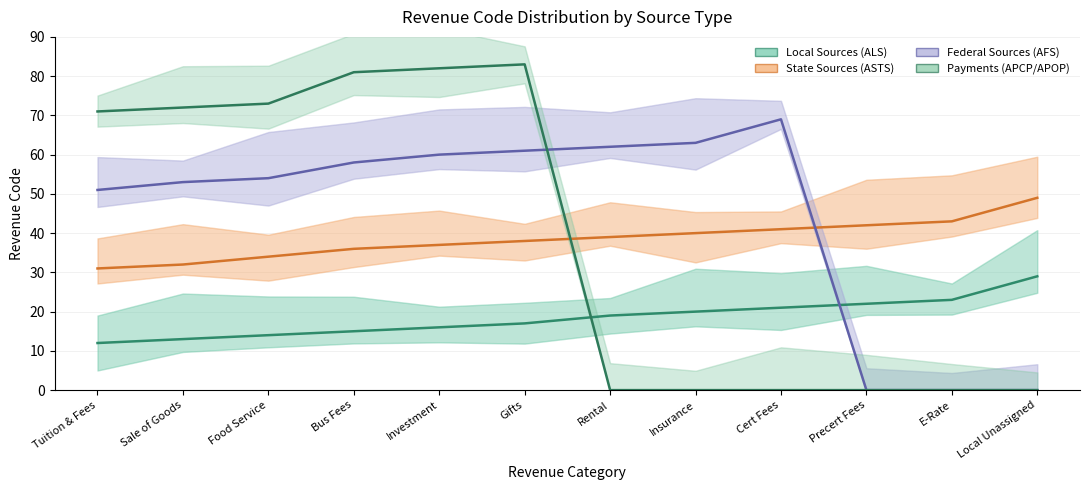

True or false: Local Sources (ALS) has more than 2 points higher than both neighbors.

False